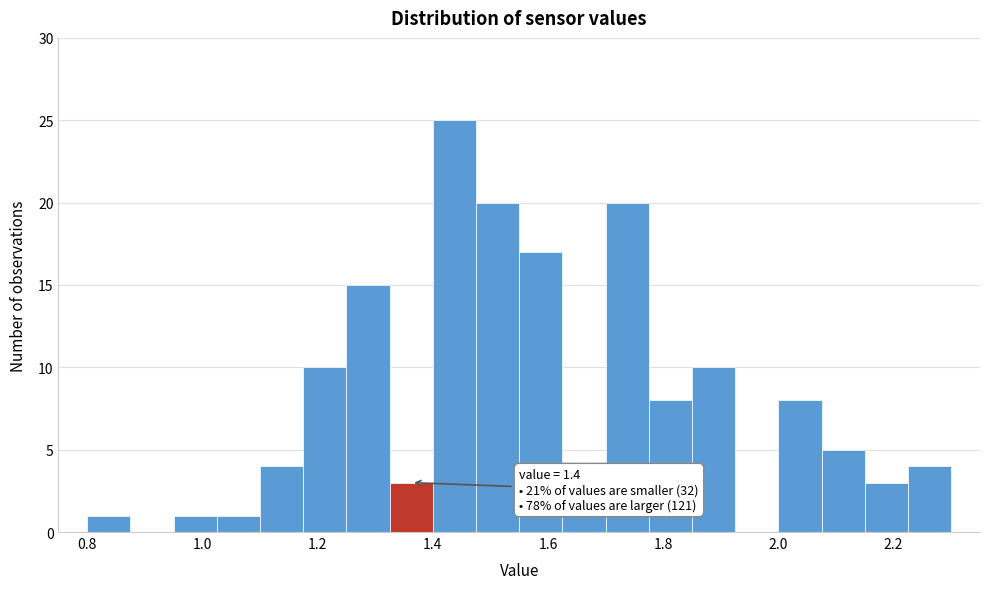

Read against the x-axis, roughly where is the centre of the tallest bar?

1.44